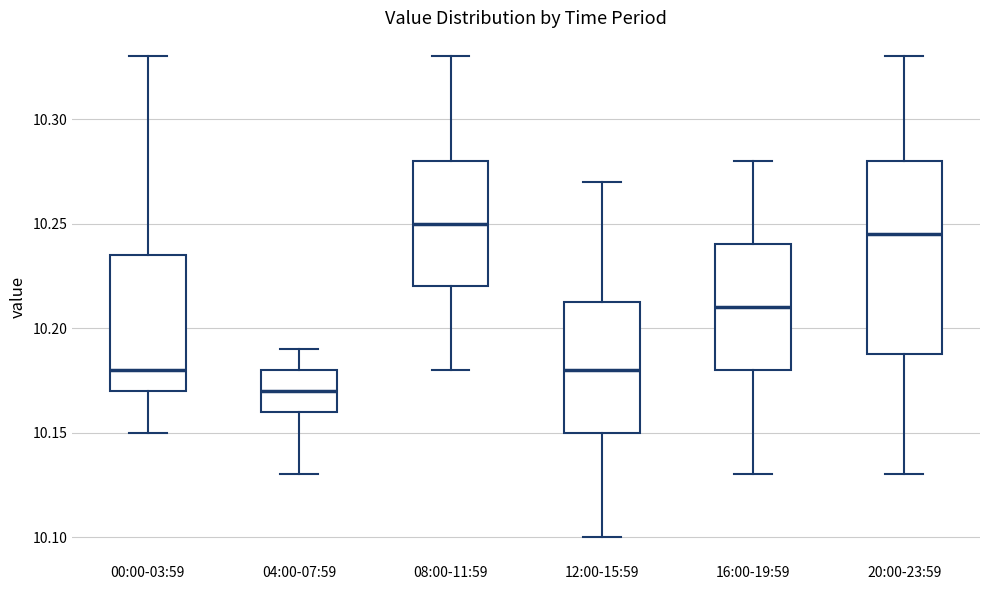

Comparing the boxes themselves (not the whiskers), which one is the tallest?

20:00-23:59